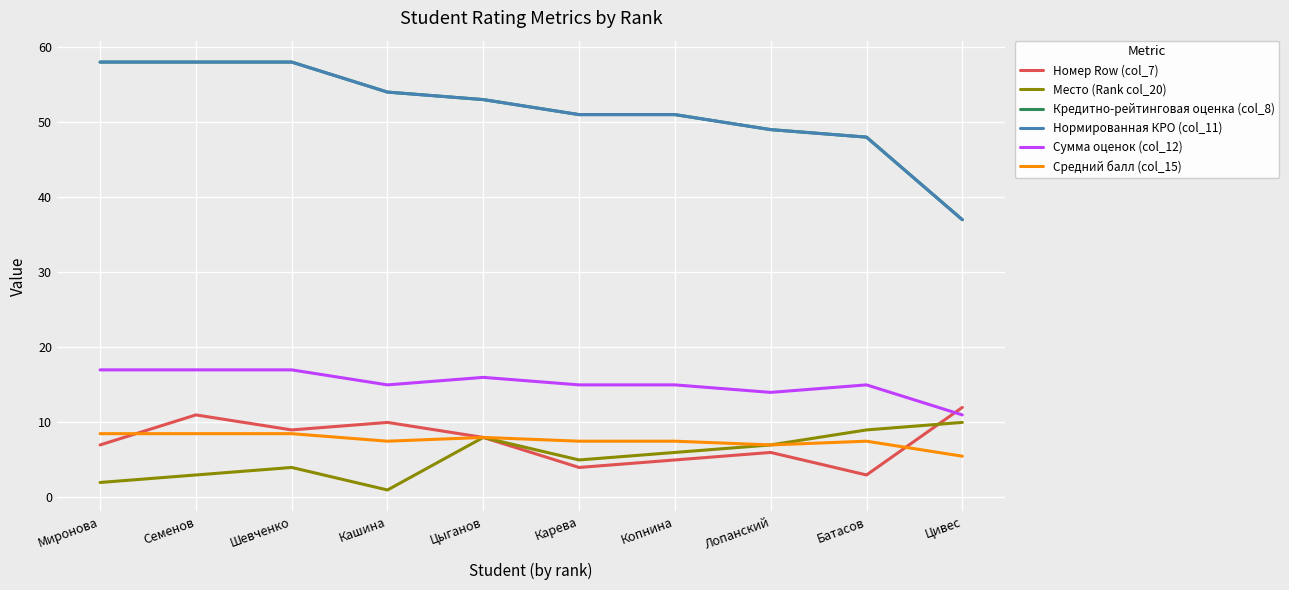

Reading left to right, list all the values displayed in this chart.

Номер Row (col_7): 7.0	11.0	9.0	10.0	8.0	4.0	5.0	6.0	3.0	12.0
Место (Rank col_20): 2.0	3.0	4.0	1.0	8.0	5.0	6.0	7.0	9.0	10.0
Кредитно-рейтинговая оценка (col_8): 58.0	58.0	58.0	54.0	53.0	51.0	51.0	49.0	48.0	37.0
Нормированная КРО (col_11): 58.0	58.0	58.0	54.0	53.0	51.0	51.0	49.0	48.0	37.0
Сумма оценок (col_12): 17.0	17.0	17.0	15.0	16.0	15.0	15.0	14.0	15.0	11.0
Средний балл (col_15): 8.5	8.5	8.5	7.5	8.0	7.5	7.5	7.0	7.5	5.5